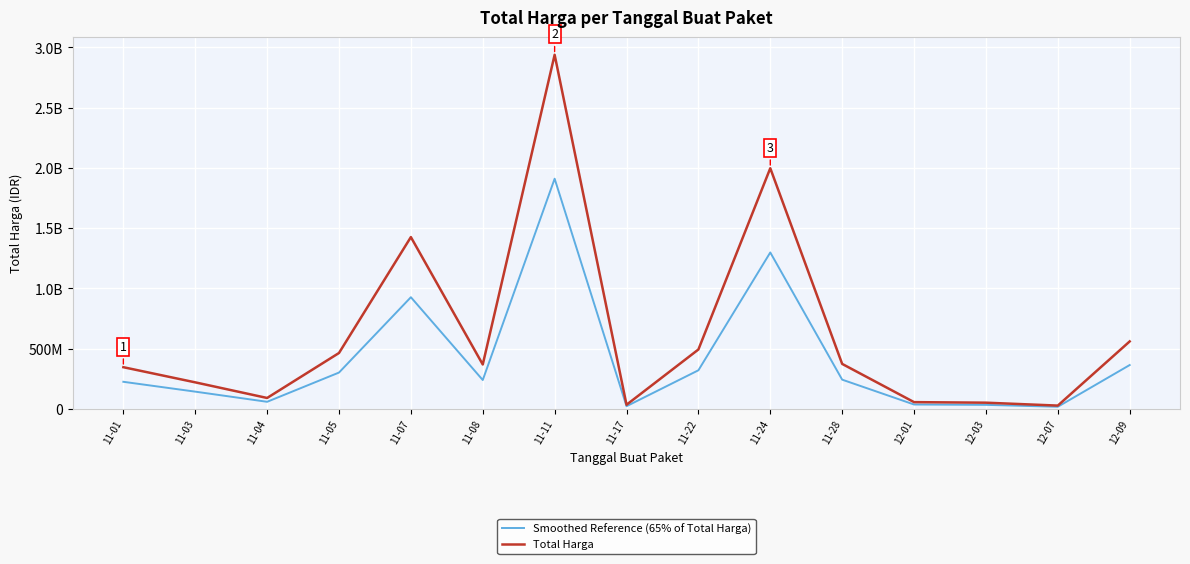

At which category does Smoothed Reference (65% of Total Harga) reach its first local peak?

11-07